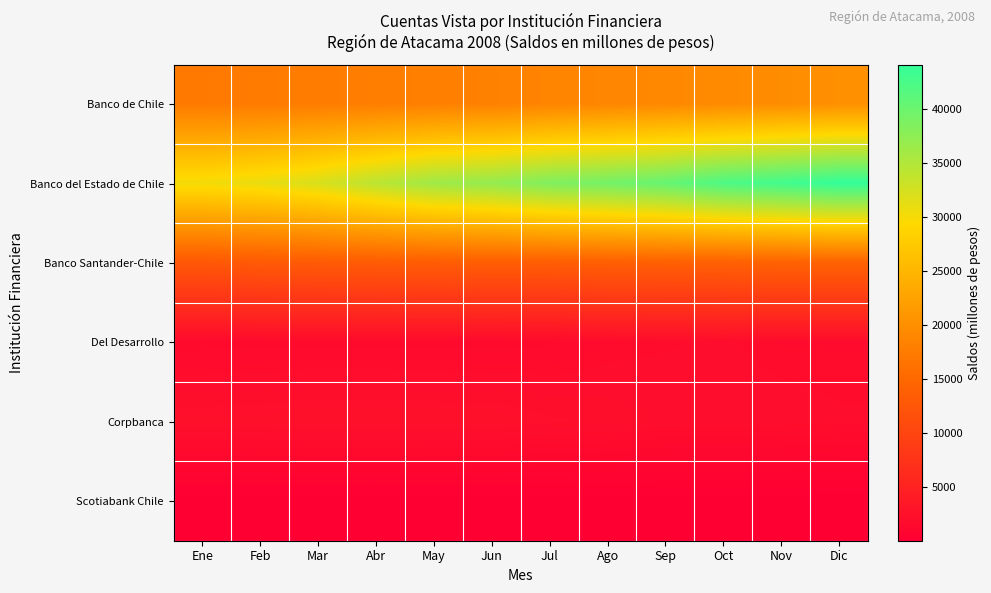

How many data points does each series have?

12